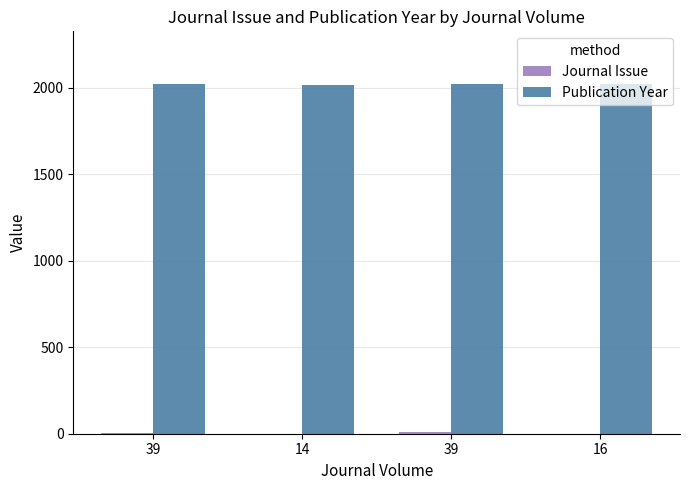

What is the total value across all series at 39?

2024